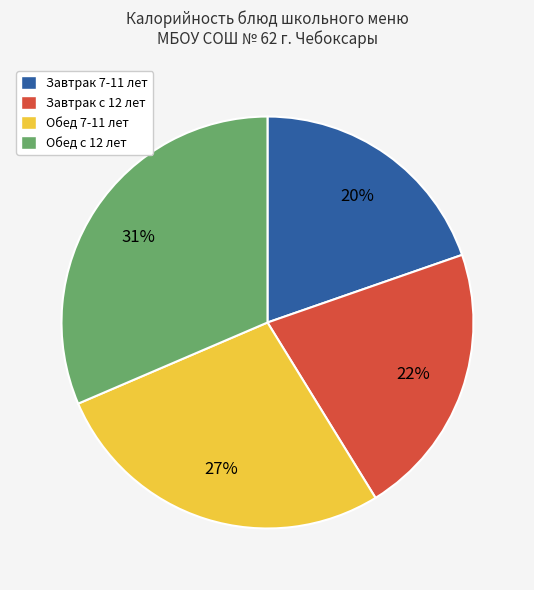

To the nearest percent, what portion does Обед с 12 лет represent?

31%